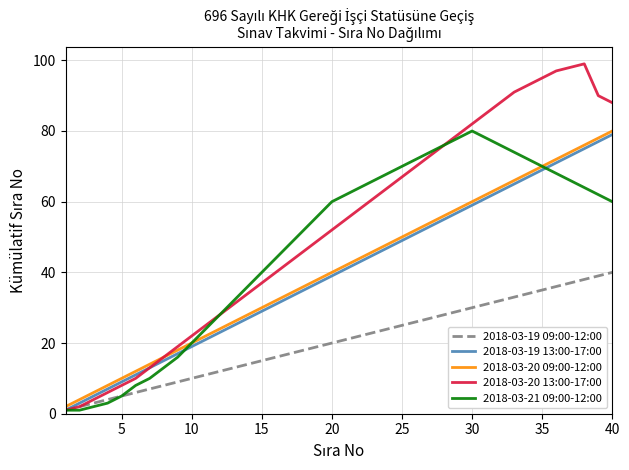

How many lines are shown in the chart?

5